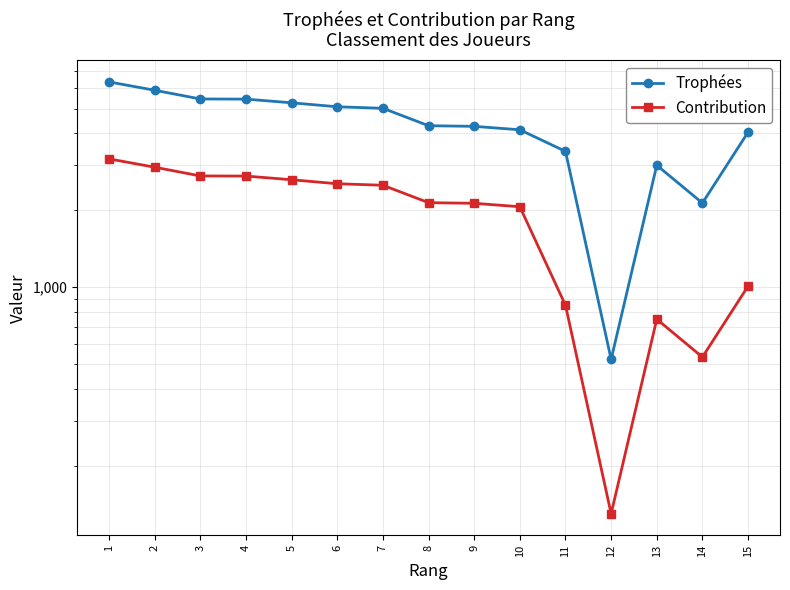

At which category is the sum across all series the highest?

1